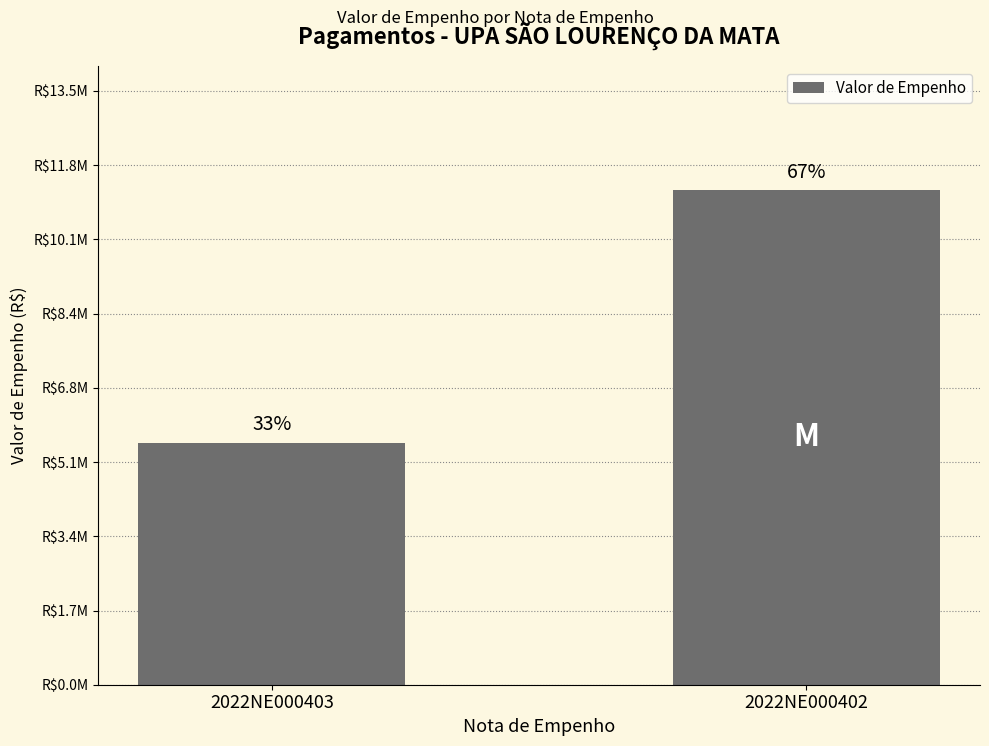

What is the difference between the maximum and minimum values?

5750834